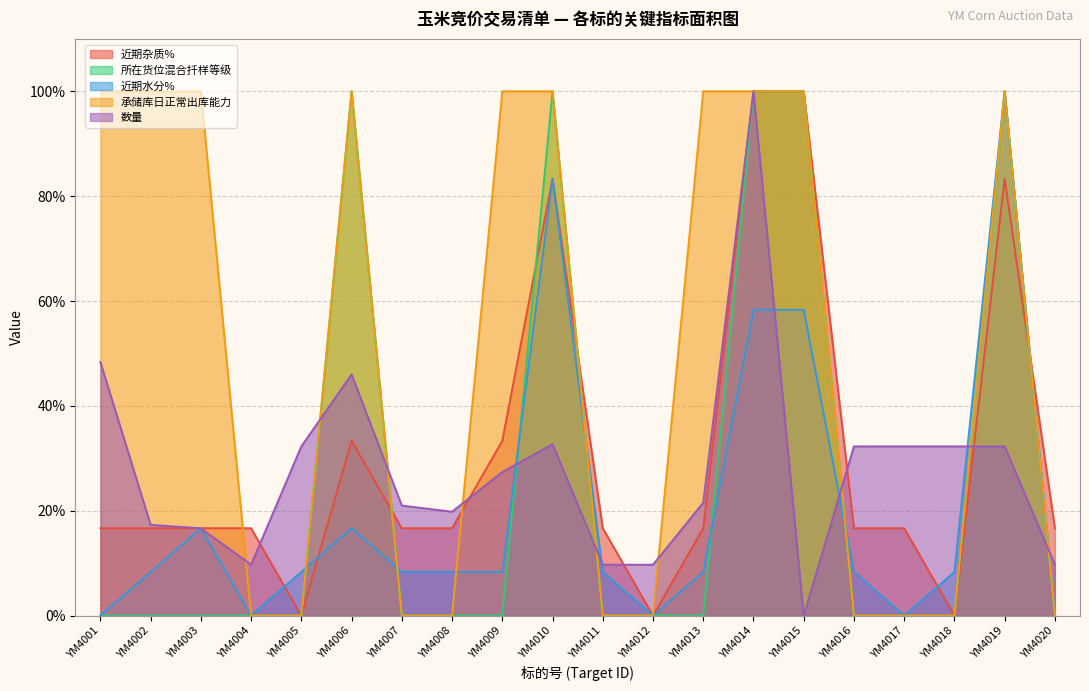

Reading left to right, what are all the values shown in this chart?

近期杂质%: YM4001=16.7	YM4002=16.7	YM4003=16.7	YM4004=16.7	YM4005=0.0	YM4006=33.3	YM4007=16.7	YM4008=16.7	YM4009=33.3	YM4010=83.3	YM4011=16.7	YM4012=0.0	YM4013=16.7	YM4014=100.0	YM4015=100.0	YM4016=16.7	YM4017=16.7	YM4018=0.0	YM4019=83.3	YM4020=16.7
所在货位混合扦样等级: YM4001=0.0	YM4002=0.0	YM4003=0.0	YM4004=0.0	YM4005=0.0	YM4006=100.0	YM4007=0.0	YM4008=0.0	YM4009=0.0	YM4010=100.0	YM4011=0.0	YM4012=0.0	YM4013=0.0	YM4014=100.0	YM4015=100.0	YM4016=0.0	YM4017=0.0	YM4018=0.0	YM4019=100.0	YM4020=0.0
近期水分%: YM4001=0.0	YM4002=8.3	YM4003=16.7	YM4004=0.0	YM4005=8.3	YM4006=16.7	YM4007=8.3	YM4008=8.3	YM4009=8.3	YM4010=83.3	YM4011=8.3	YM4012=0.0	YM4013=8.3	YM4014=58.3	YM4015=58.3	YM4016=8.3	YM4017=0.0	YM4018=8.3	YM4019=100.0	YM4020=0.0
承储库日正常出库能力: YM4001=100.0	YM4002=100.0	YM4003=100.0	YM4004=0.0	YM4005=0.0	YM4006=100.0	YM4007=0.0	YM4008=0.0	YM4009=100.0	YM4010=100.0	YM4011=0.0	YM4012=0.0	YM4013=100.0	YM4014=100.0	YM4015=100.0	YM4016=0.0	YM4017=0.0	YM4018=0.0	YM4019=100.0	YM4020=0.0
数量: YM4001=48.4	YM4002=17.3	YM4003=16.7	YM4004=9.7	YM4005=32.3	YM4006=46.0	YM4007=21.0	YM4008=19.8	YM4009=27.4	YM4010=32.7	YM4011=9.7	YM4012=9.7	YM4013=21.5	YM4014=100.0	YM4015=0.0	YM4016=32.3	YM4017=32.3	YM4018=32.3	YM4019=32.3	YM4020=9.7